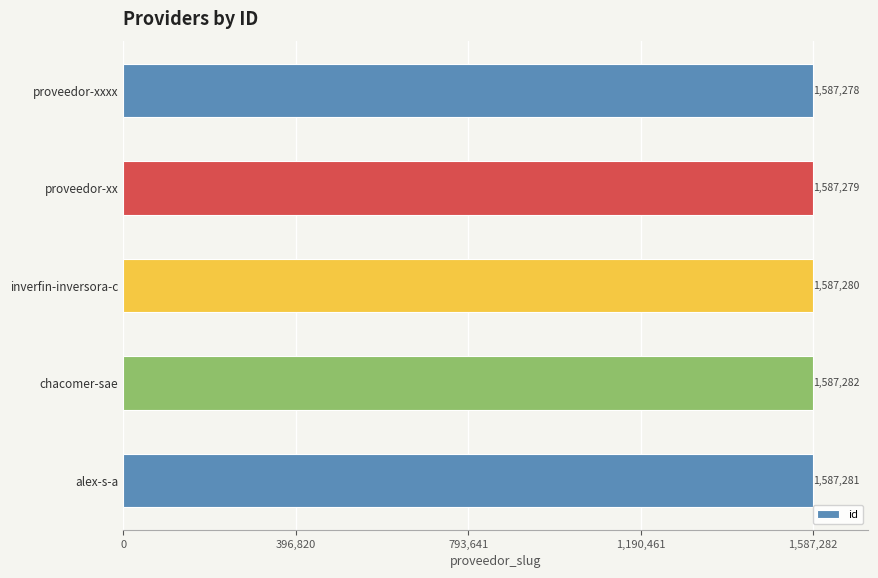

What is the sum of the values at proveedor-xxxx and inverfin-inversora-c?

3174558